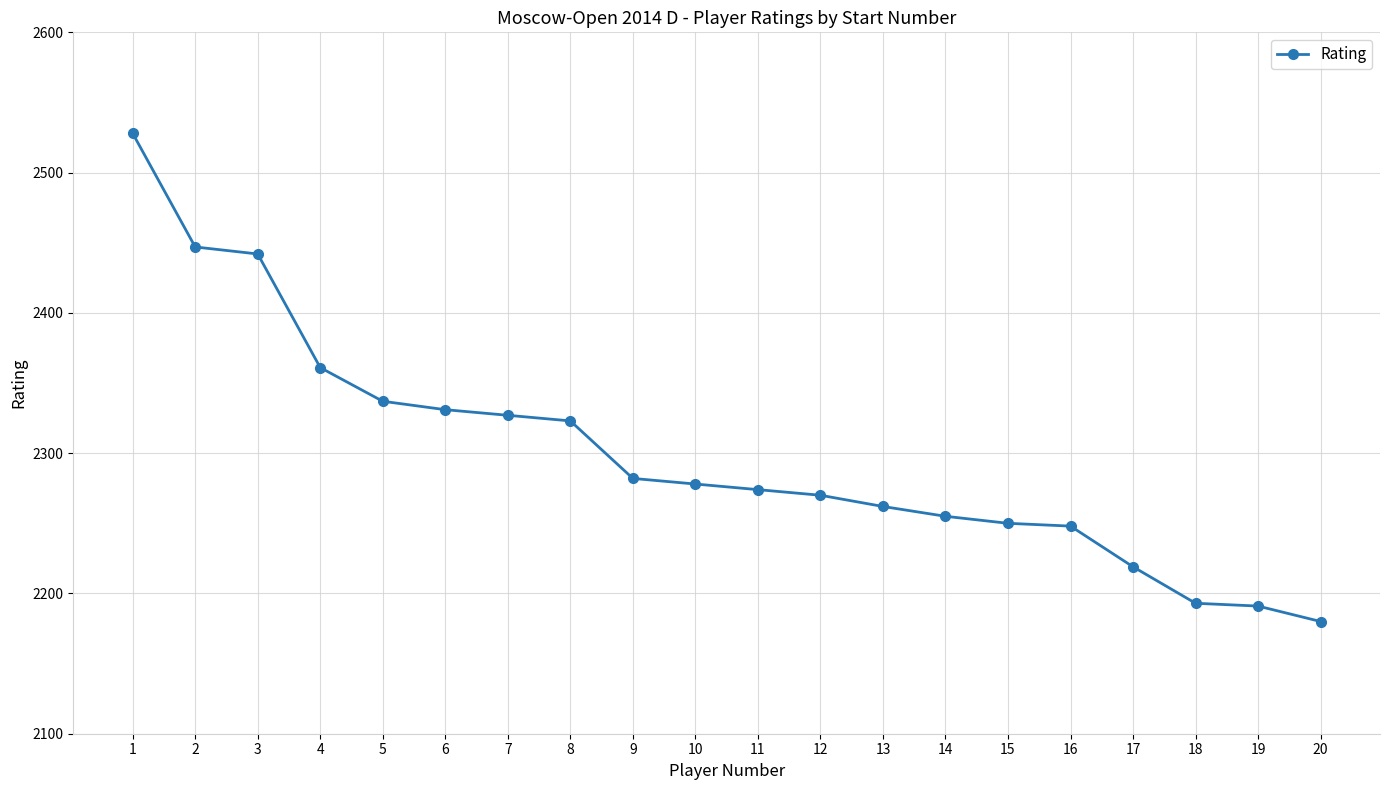

Which category has the highest value across all series?

1